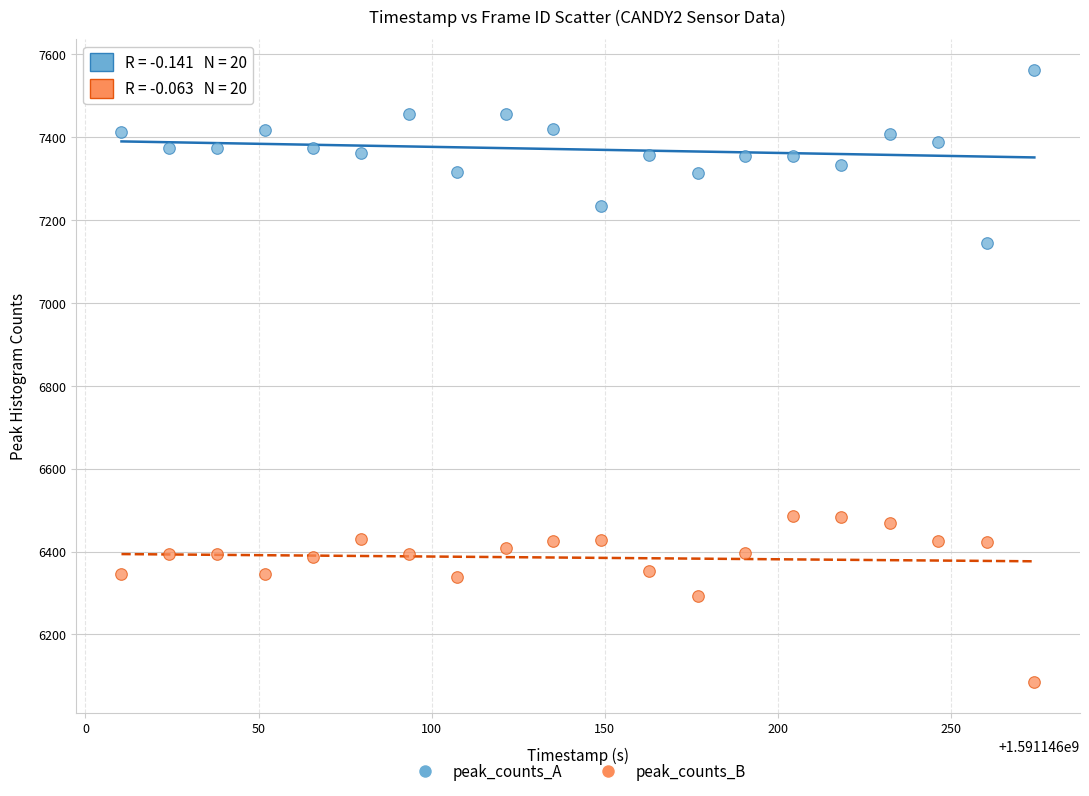

Across all data points, what is the range of Y values (max minus min)?

1477